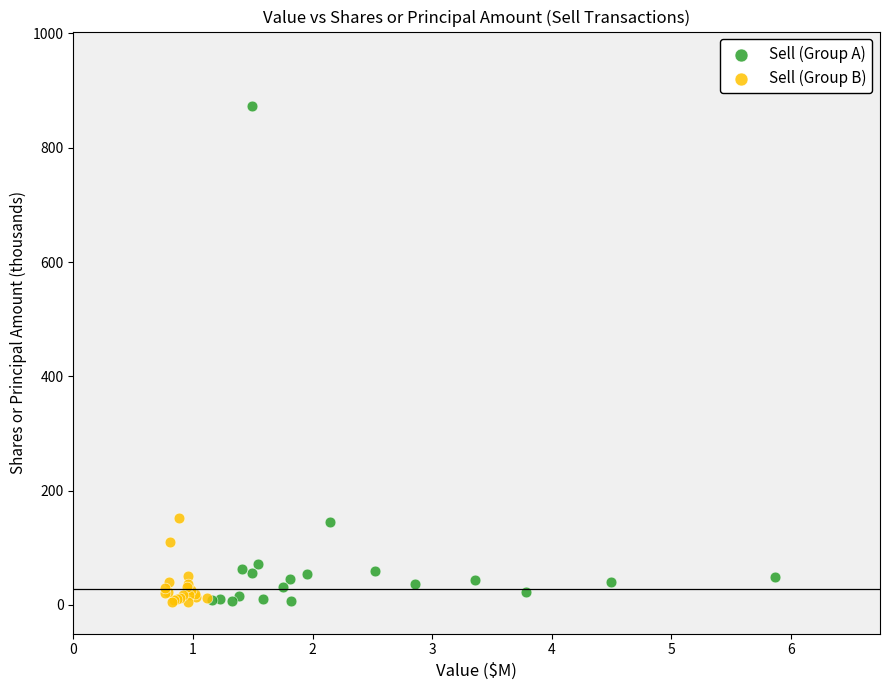

Which series contains the highest Y value?

Sell (Group A)